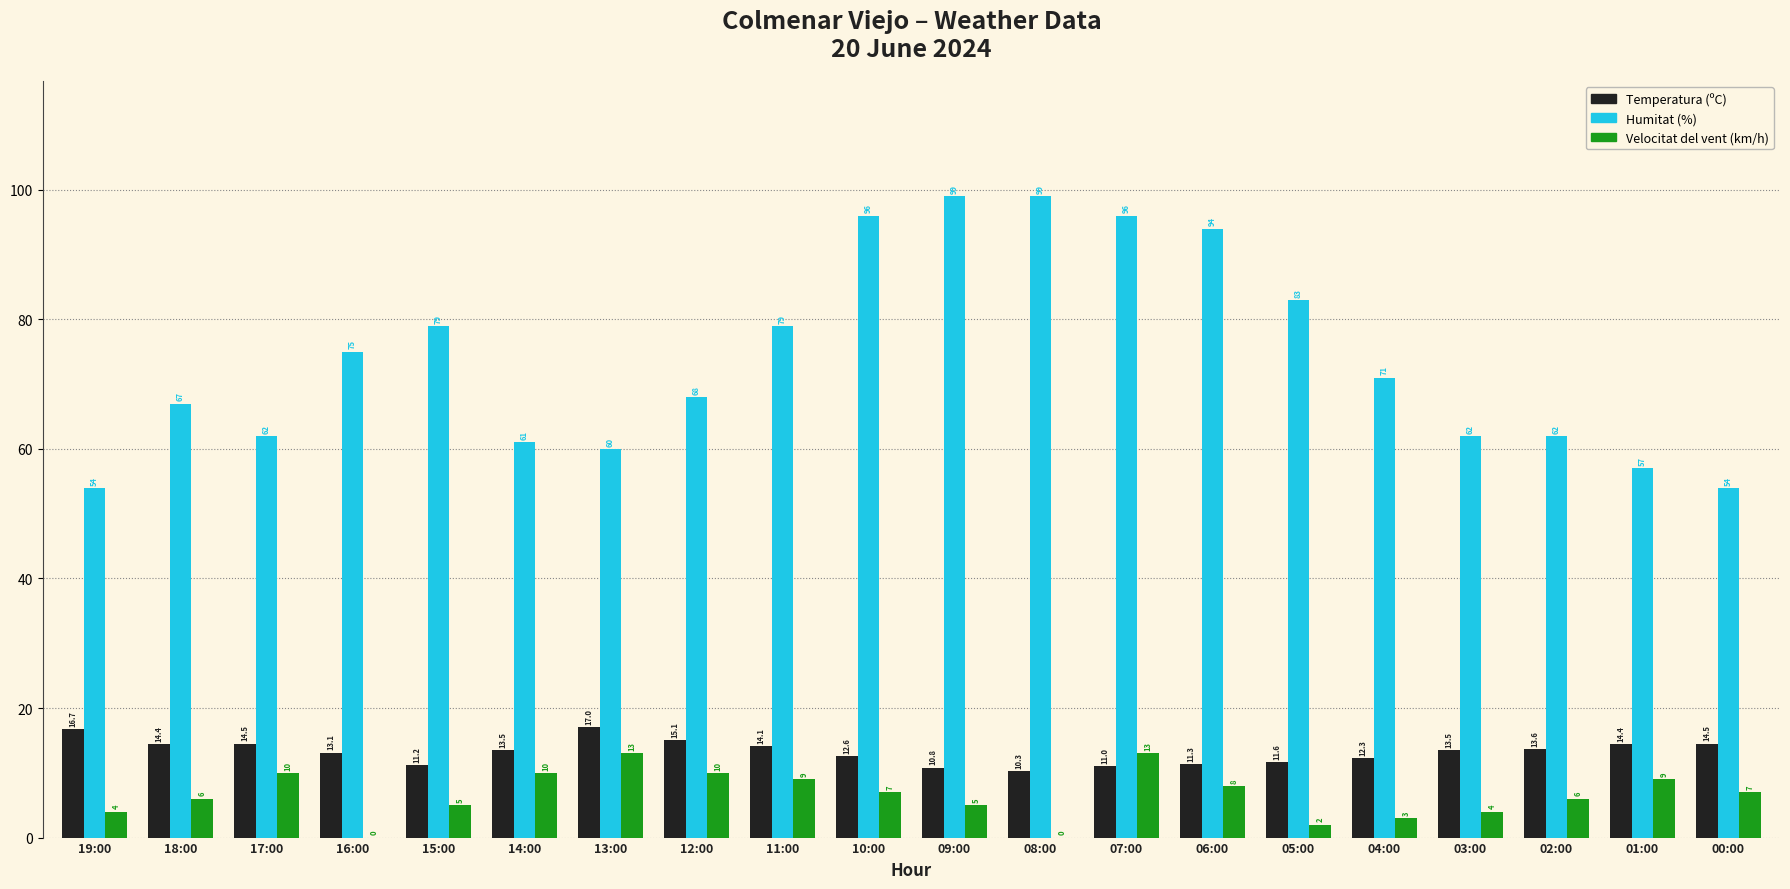

How many distinct data groups are displayed?

3